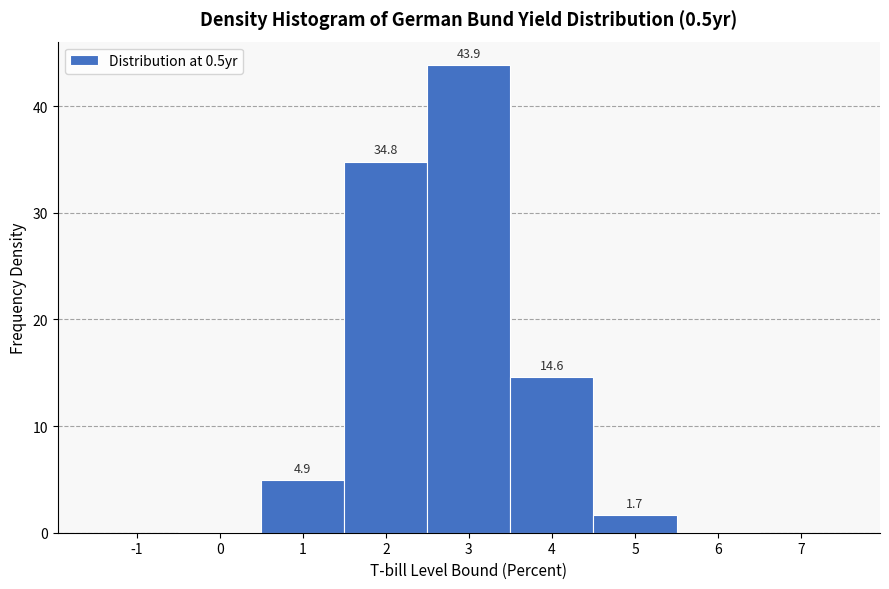

Over which range of the x-axis is the bar tallest?

2.5 to 3.5